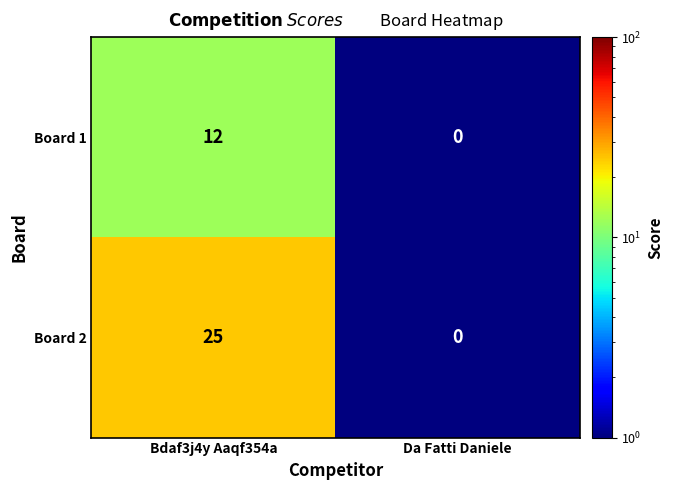

Which series changed the most between Bdaf3j4y Aaqf354a and Da Fatti Daniele?

Board 2